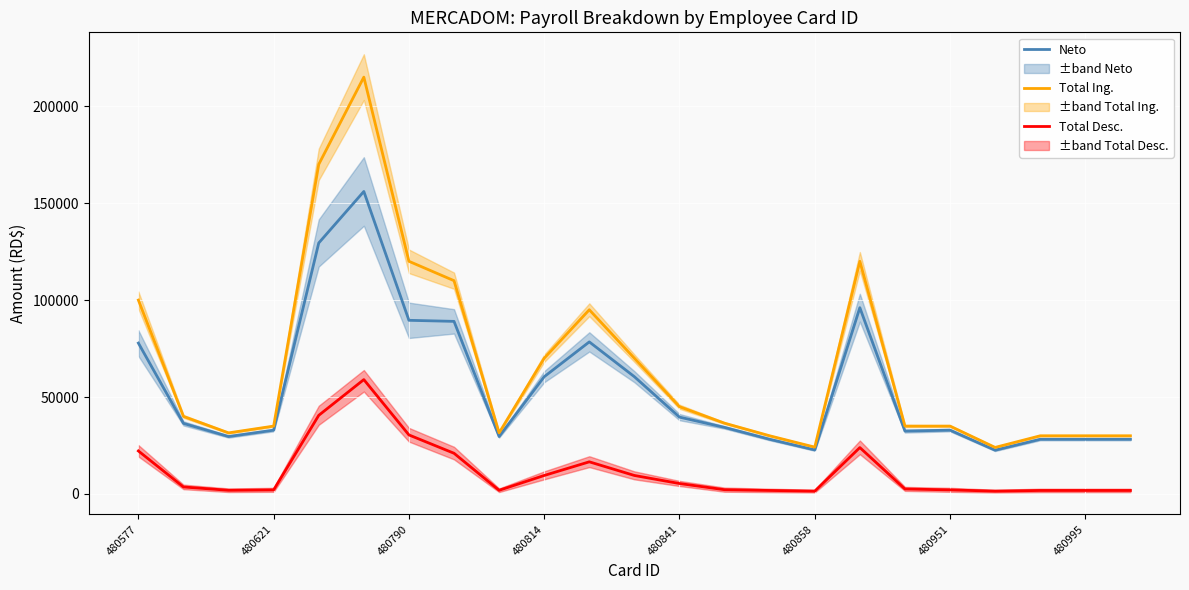

The value of Total Ing. at 480858 is 24150.0. True or false?

True